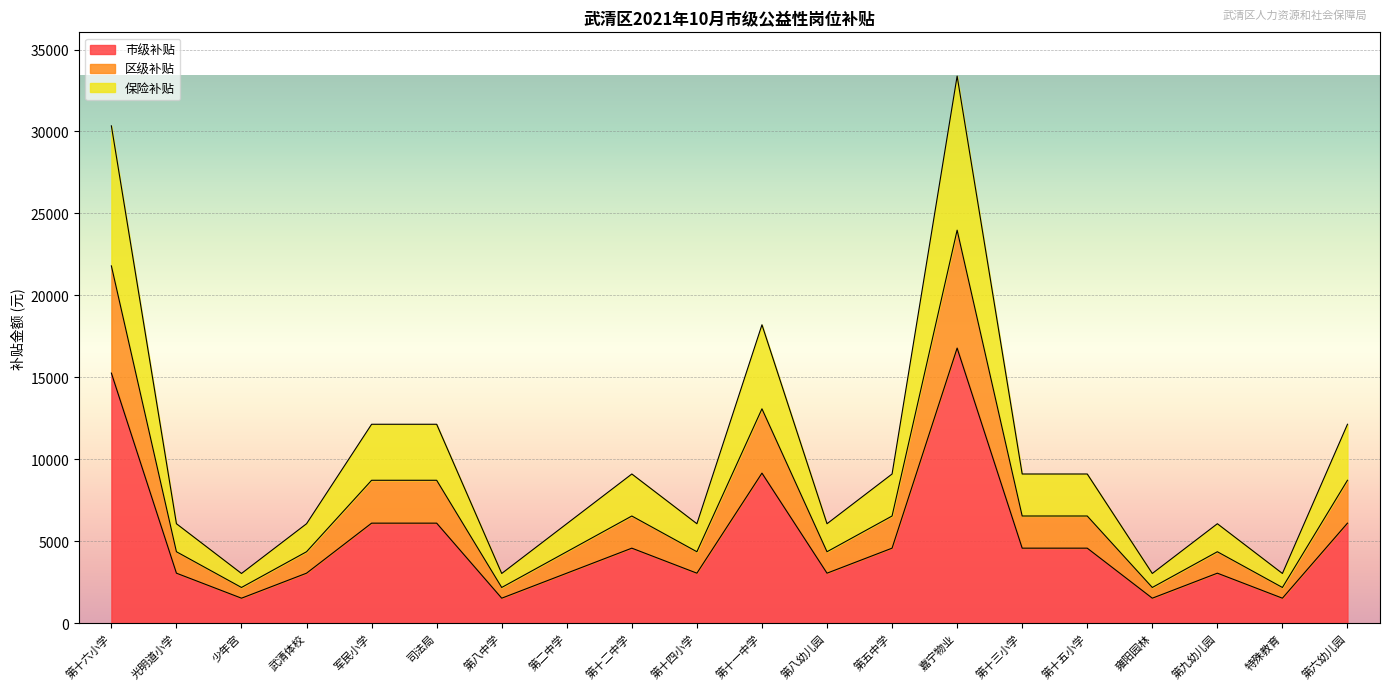

True or false: 保险补贴 and 区级补贴 intersect in this chart.

False